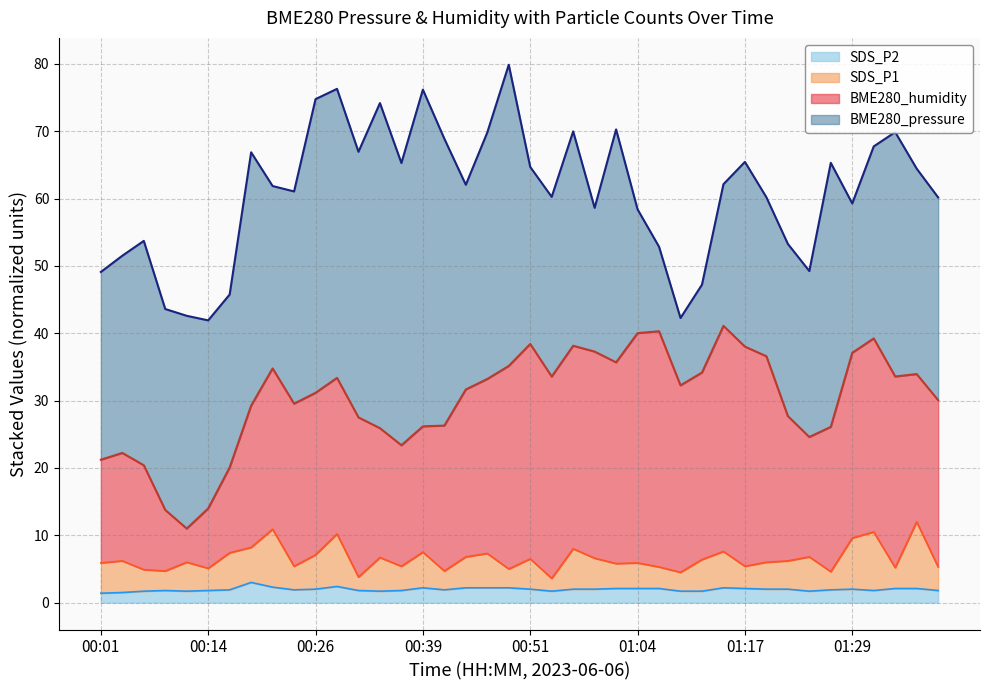

What is the maximum value for SDS_P2?

3.0